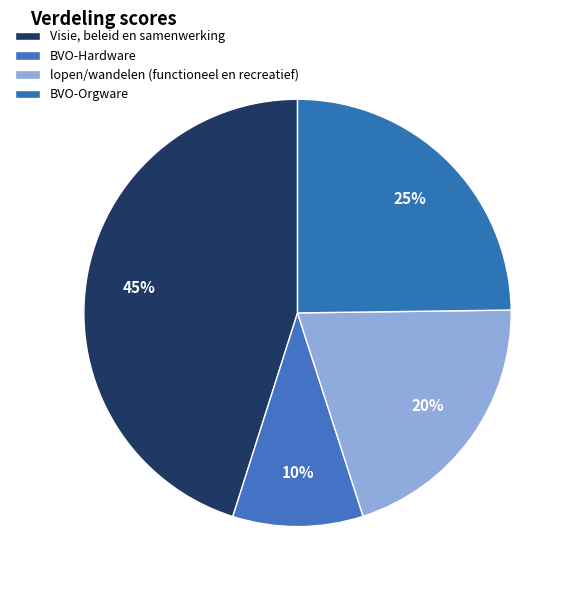

Which category has the smallest portion of the pie?

BVO-Hardware